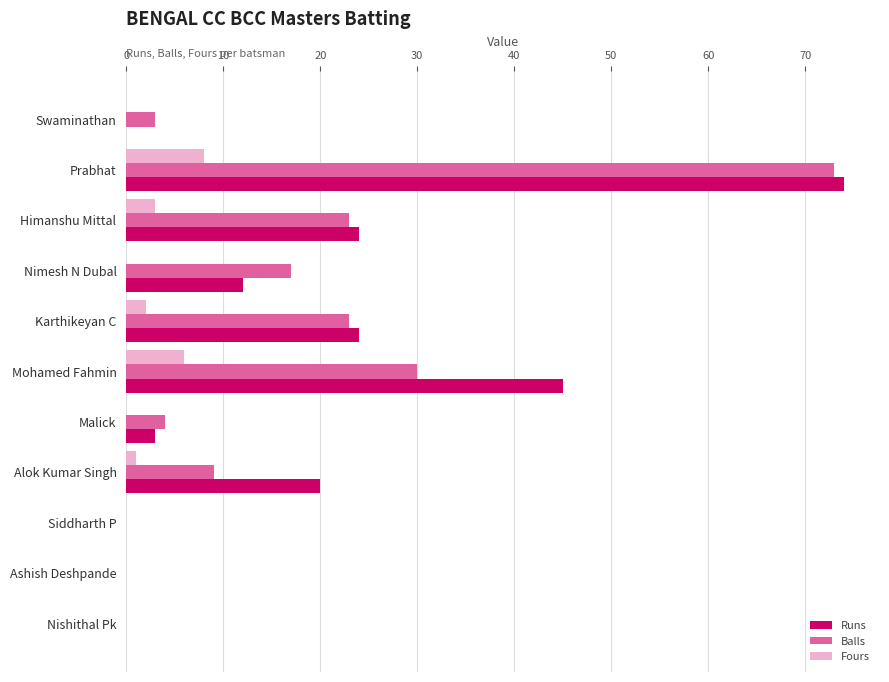

Is the value of Balls at Mohamed Fahmin greater than the value of Runs at Karthikeyan C?

Yes